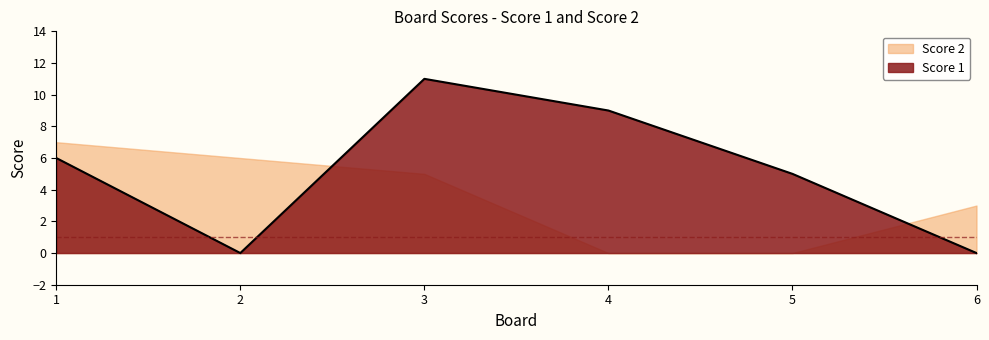

True or false: there are more than 1 points higher than both neighbors.

False